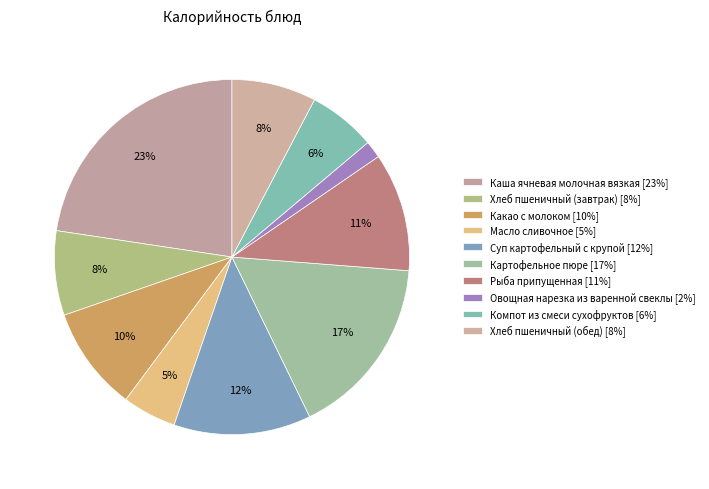

How many slices are in this pie chart?

10